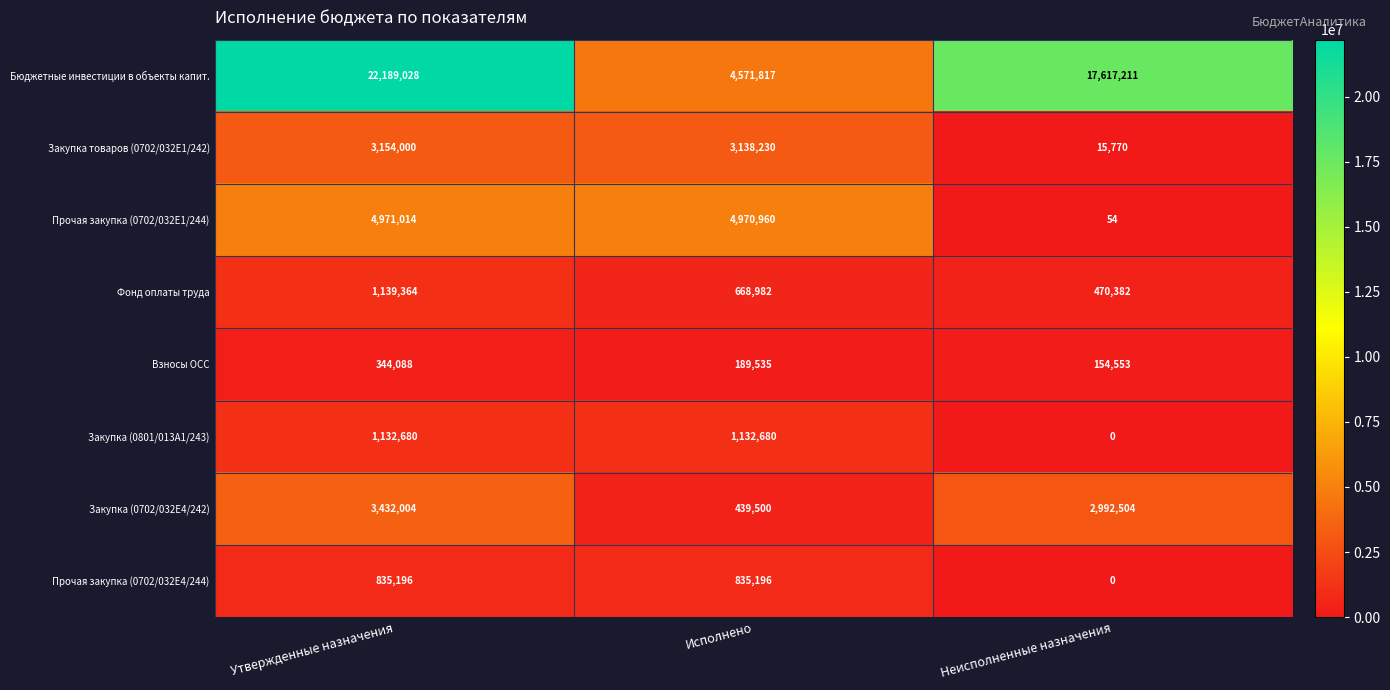

At Утвержденные назначения, list the series in order from largest to smallest.

Бюджетные инвестиции в объекты капит., Прочая закупка (0702/032E1/244), Закупка (0702/032E4/242), Закупка товаров (0702/032E1/242), Фонд оплаты труда, Закупка (0801/013A1/243), Прочая закупка (0702/032E4/244), Взносы ОСС